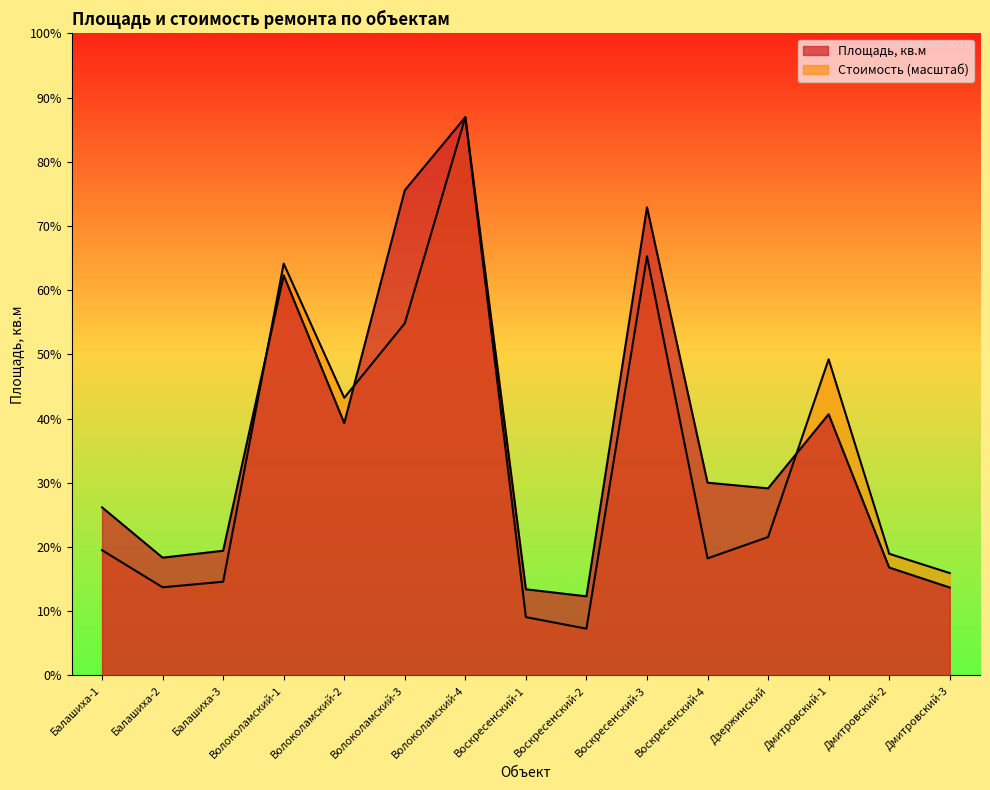

Where does the Стоимость, млн руб. series first go above 12617?

Балашиха-1